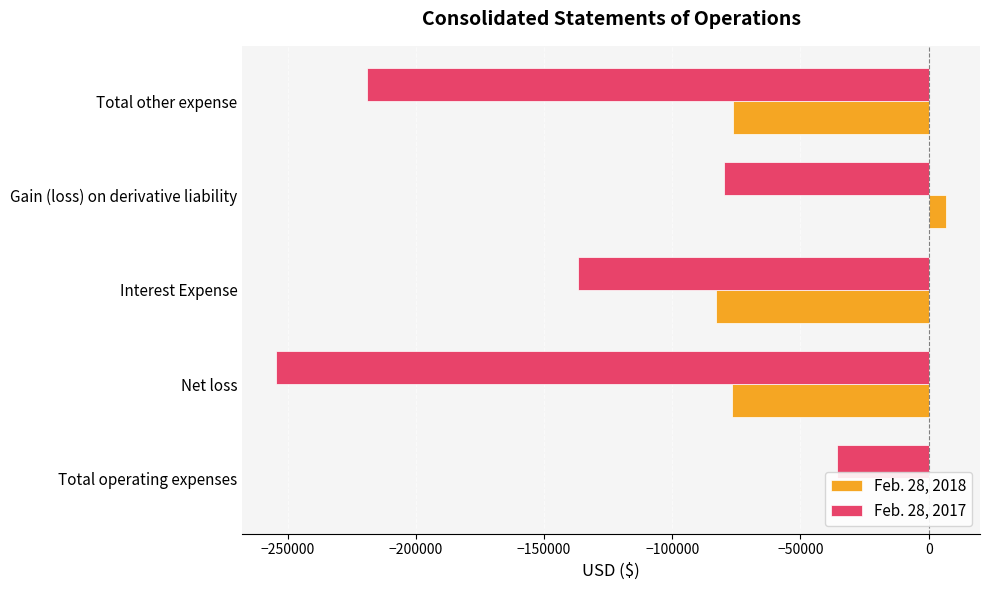

What is the sum of the Feb. 28, 2017 values at Total other expense and Net loss?

-473609